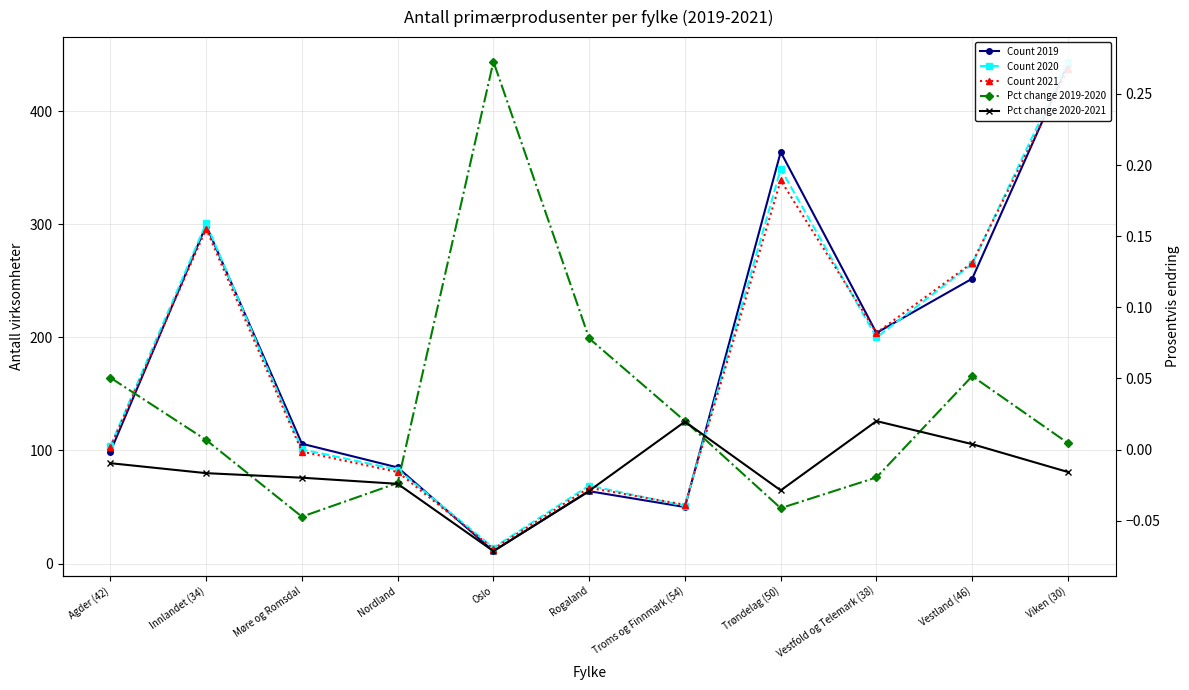

The Pct change 2020-2021 series shows -0.0 at Agder (42). True or false?

True